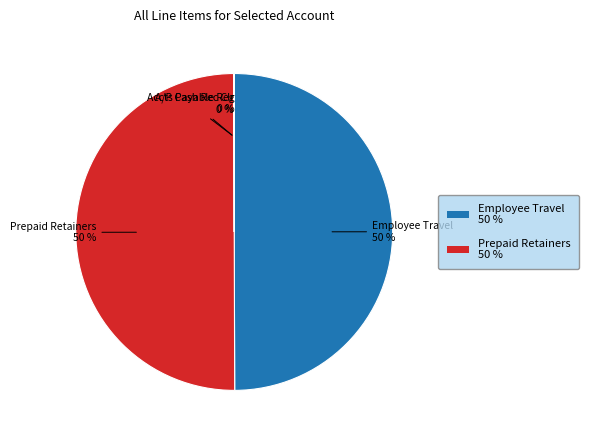

Is it true that Prepaid Retainers is 37% of the pie?

False